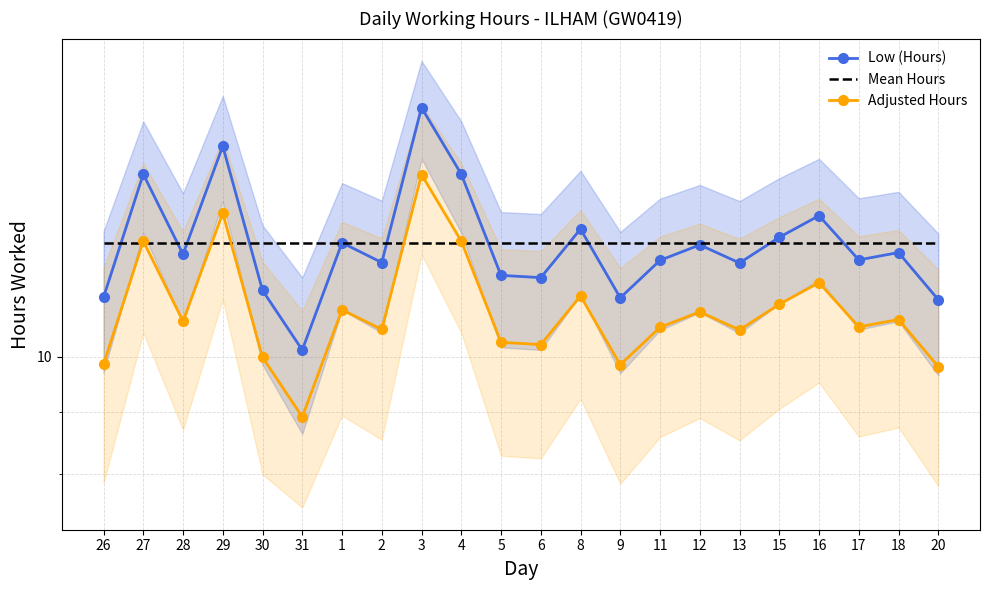

True or false: Adjusted Hours and Low (Hours) intersect in this chart.

False